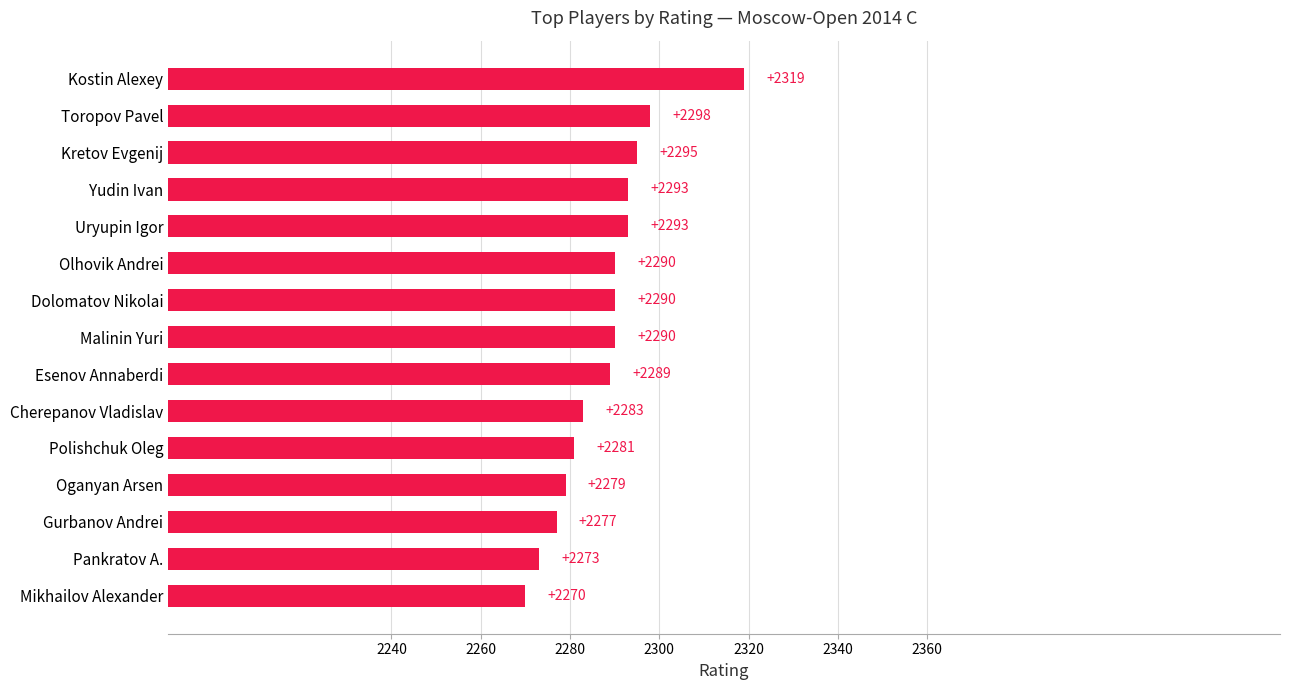

Approximately how many times larger is the value at Polishchuk Oleg compared to Kostin Alexey?

1.0